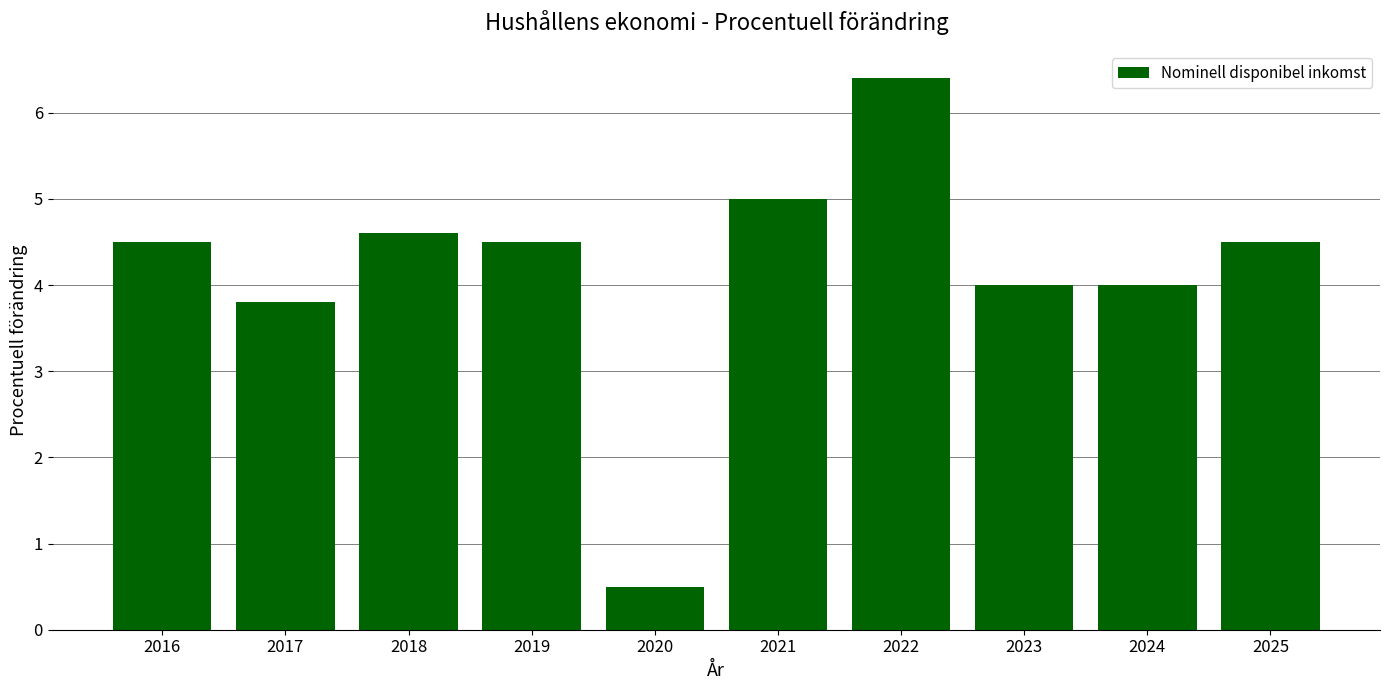

Reading left to right, transcribe all the data shown in this chart.

2016=4.5	2017=3.8	2018=4.6	2019=4.5	2020=0.5	2021=5.0	2022=6.4	2023=4.0	2024=4.0	2025=4.5